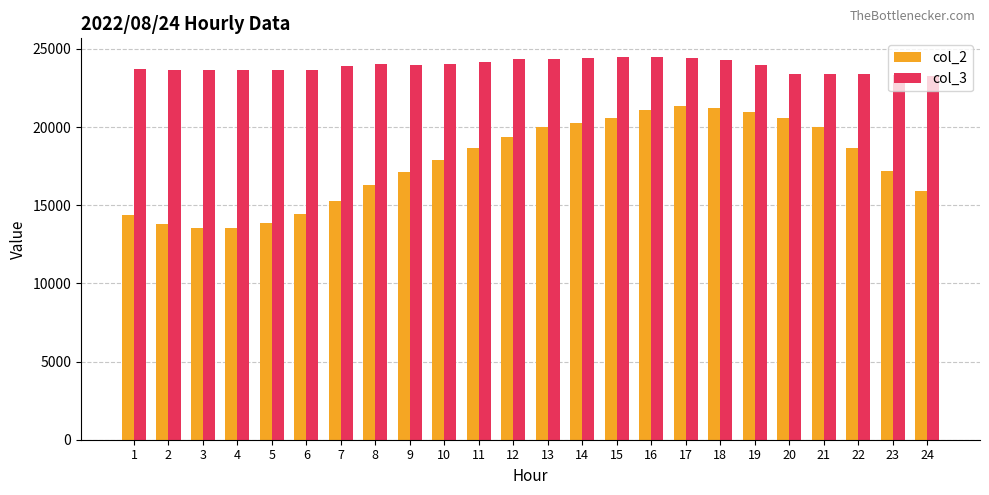

What is the difference between the maximum and minimum values in the col_2 series?

7836